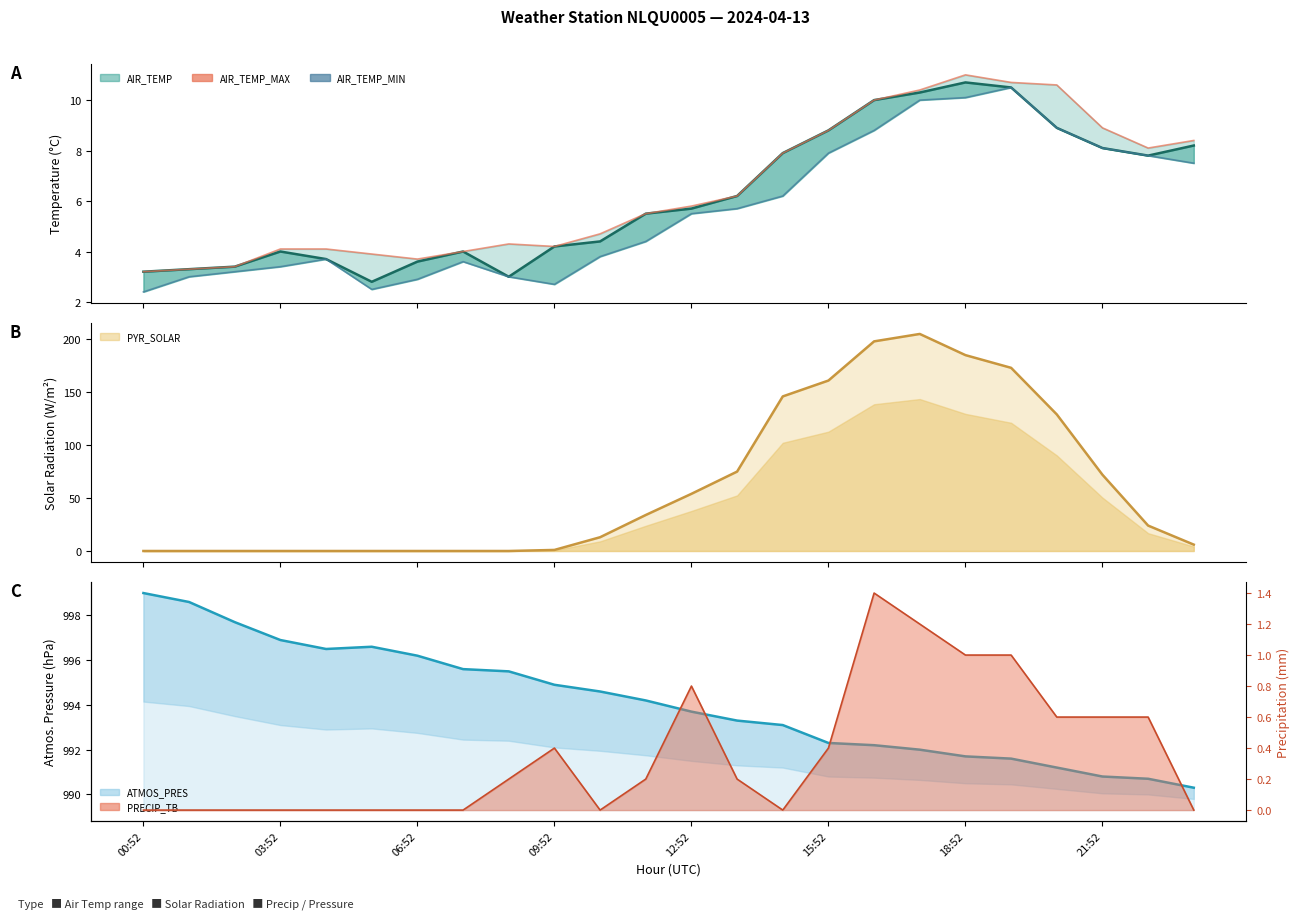

Reading left to right, transcribe all the data shown in this chart.

AIR_TEMP: 3.2	3.3	3.4	4.0	3.7	2.8	3.6	4.0	3.0	4.2	4.4	5.5	5.7	6.2	7.9	8.8	10.0	10.3	10.7	10.5	8.9	8.1	7.8	8.2
AIR_TEMP_MAX: 3.2	3.3	3.4	4.1	4.1	3.9	3.7	4.0	4.3	4.2	4.7	5.5	5.8	6.2	7.9	8.8	10.0	10.4	11.0	10.7	10.6	8.9	8.1	8.4
AIR_TEMP_MIN: 2.4	3.0	3.2	3.4	3.7	2.5	2.9	3.6	3.0	2.7	3.8	4.4	5.5	5.7	6.2	7.9	8.8	10.0	10.1	10.5	8.9	8.1	7.8	7.5
PYR_SOLAR: 0.0	0.0	0.0	0.0	0.0	0.0	0.0	0.0	0.0	1.0	13.0	34.0	54.0	75.0	146.0	161.0	198.0	205.0	185.0	173.0	129.0	72.0	24.0	6.0
ATMOS_PRES: 999.0	998.6	997.7	996.9	996.5	996.6	996.2	995.6	995.5	994.9	994.6	994.2	993.7	993.3	993.1	992.3	992.2	992.0	991.7	991.6	991.2	990.8	990.7	990.3
PRECIP_TB line: 0.0	0.0	0.0	0.0	0.0	0.0	0.0	0.0	0.2	0.4	0.0	0.2	0.8	0.2	0.0	0.4	1.4	1.2	1.0	1.0	0.6	0.6	0.6	0.0